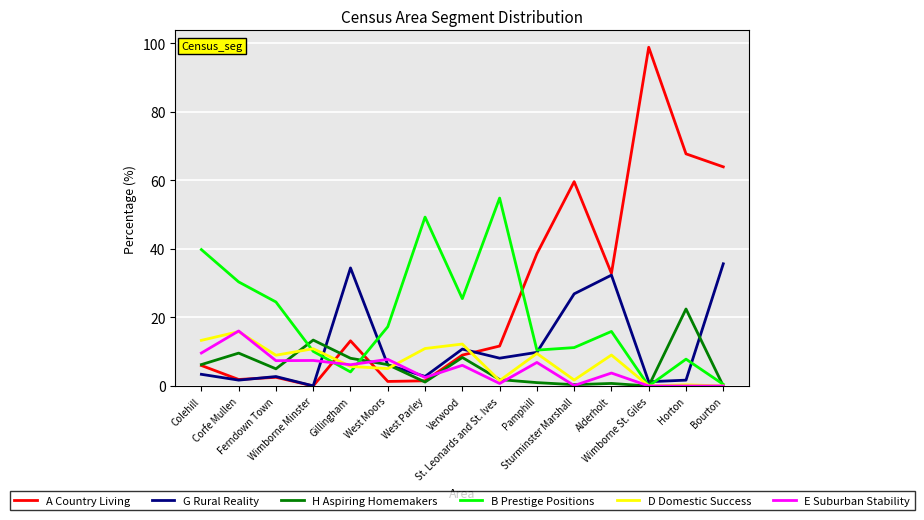

What is the maximum value for A Country Living?

98.8